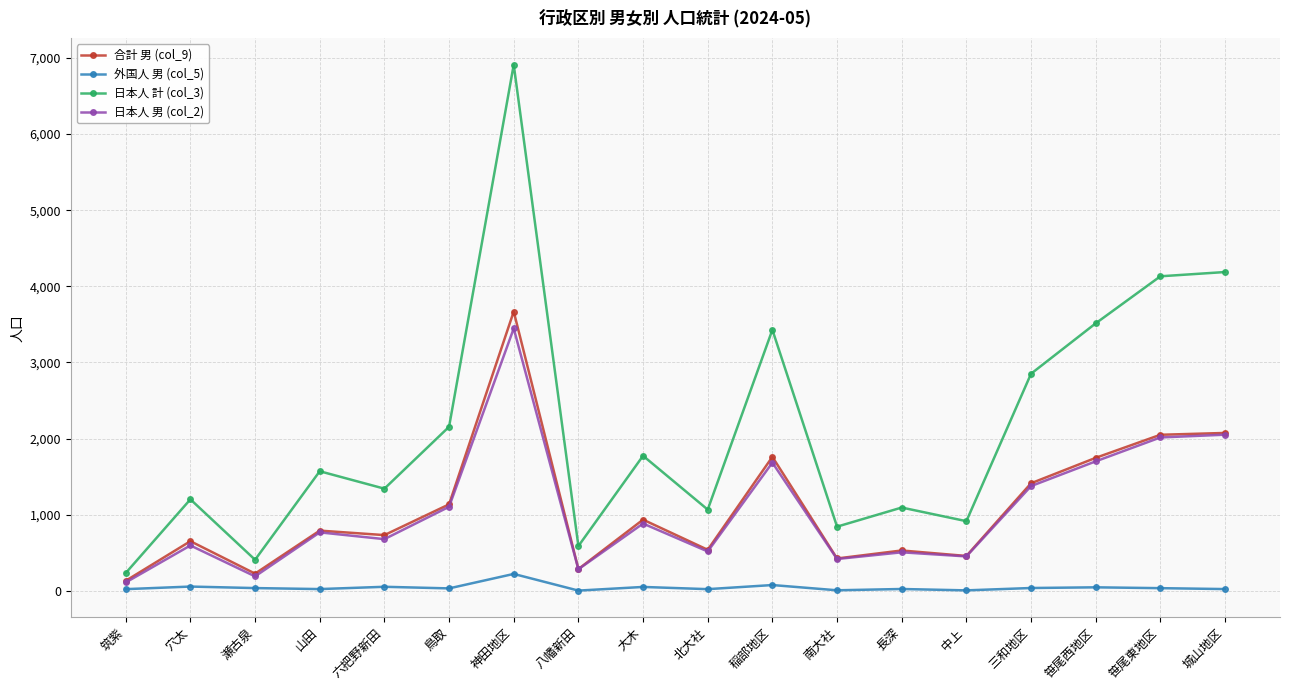

Which series has the largest total across all categories?

日本人 計 (col_3)